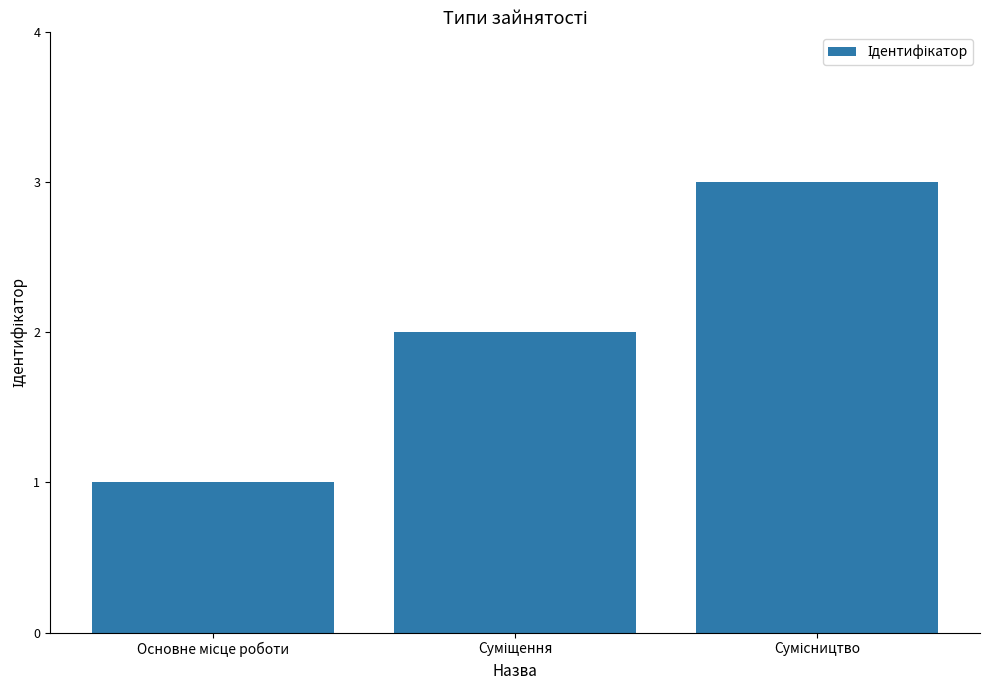

What is the maximum value shown in the chart?

3